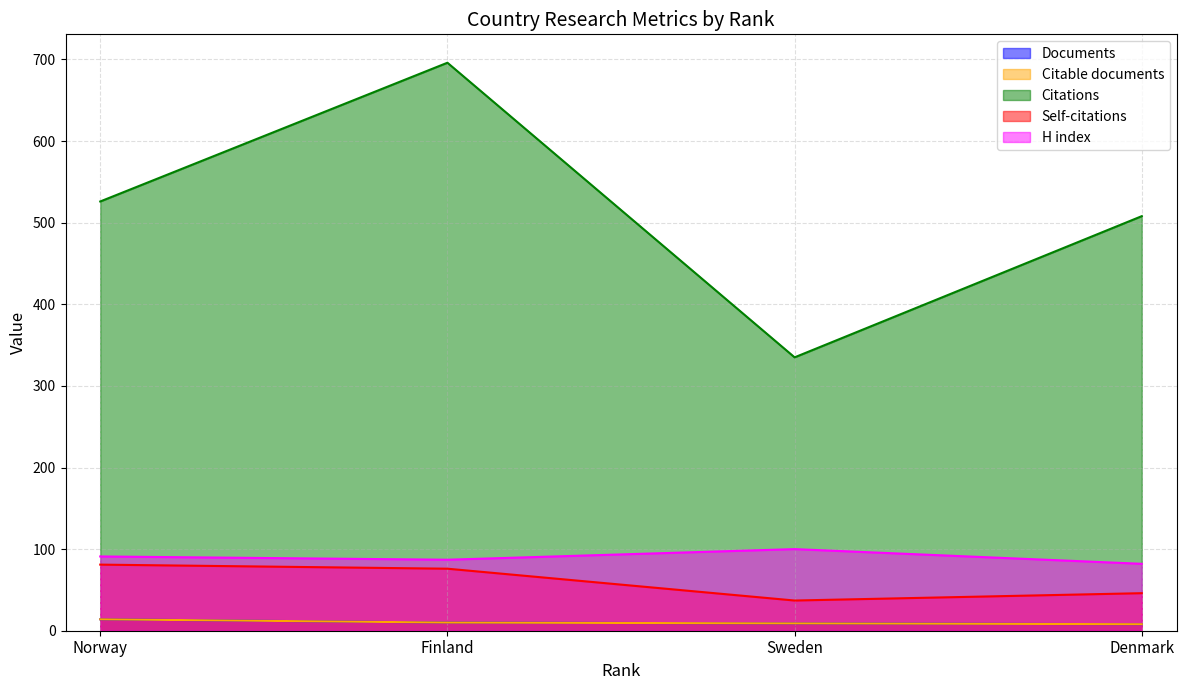

Reading right to left, list all the values displayed in this chart.

Documents: Denmark=8	Sweden=9	Finland=10	Norway=14
Citable documents: Denmark=8	Sweden=9	Finland=10	Norway=14
Citations: Denmark=508	Sweden=335	Finland=696	Norway=526
Self-citations: Denmark=46	Sweden=37	Finland=76	Norway=81
H index: Denmark=82	Sweden=100	Finland=87	Norway=91